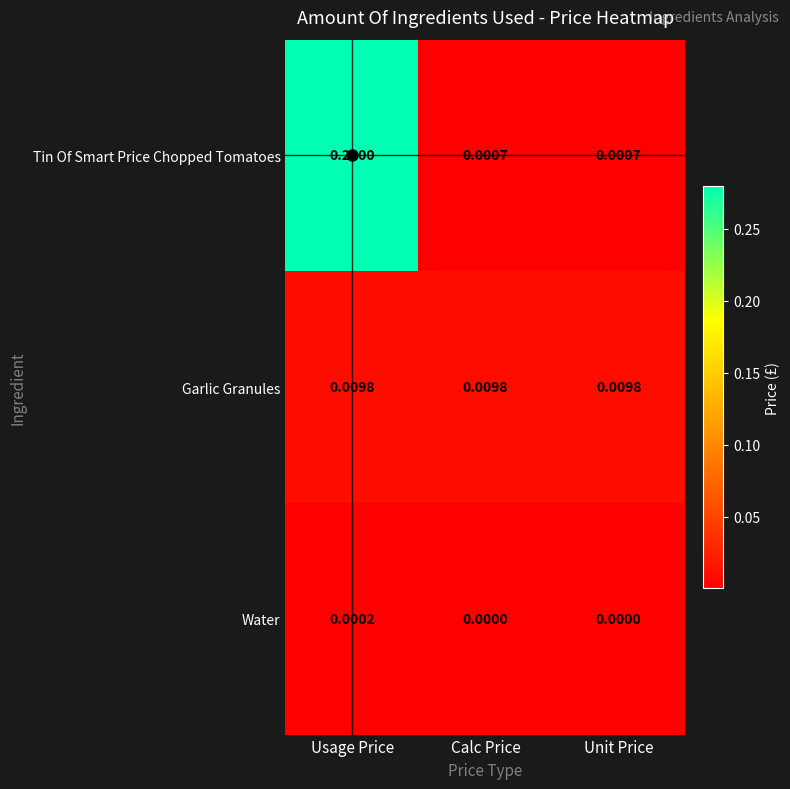

At Usage Price, list the series in order from smallest to largest.

Water, Garlic Granules, Tin Of Smart Price Chopped Tomatoes